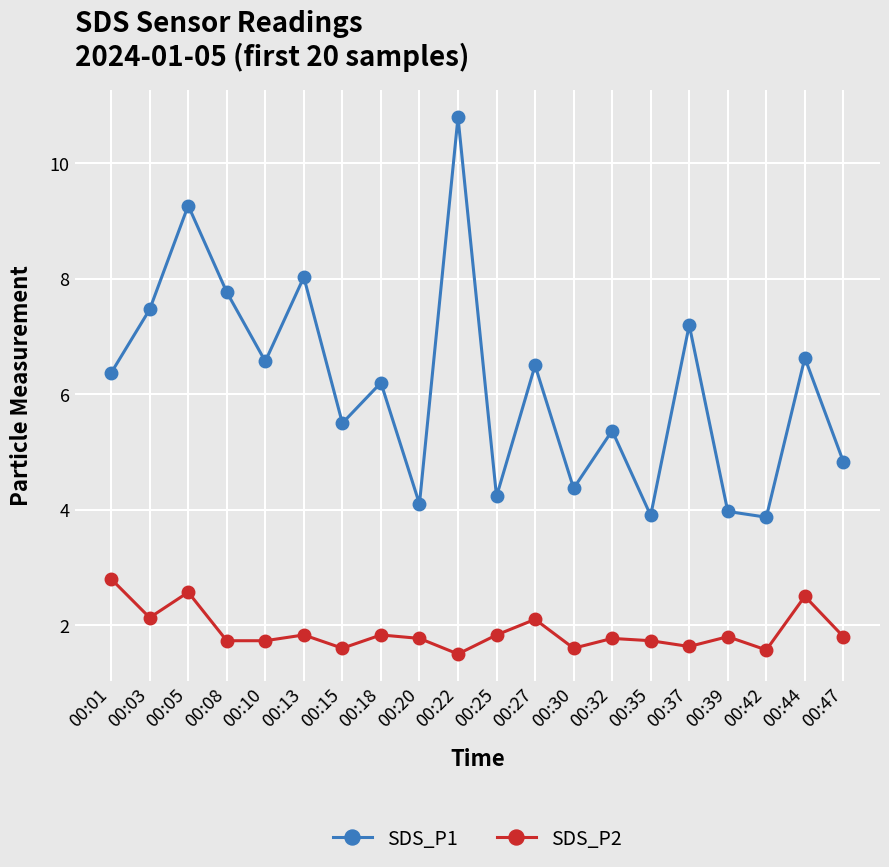

What is the difference between the maximum and minimum values in the SDS_P2 series?

1.3